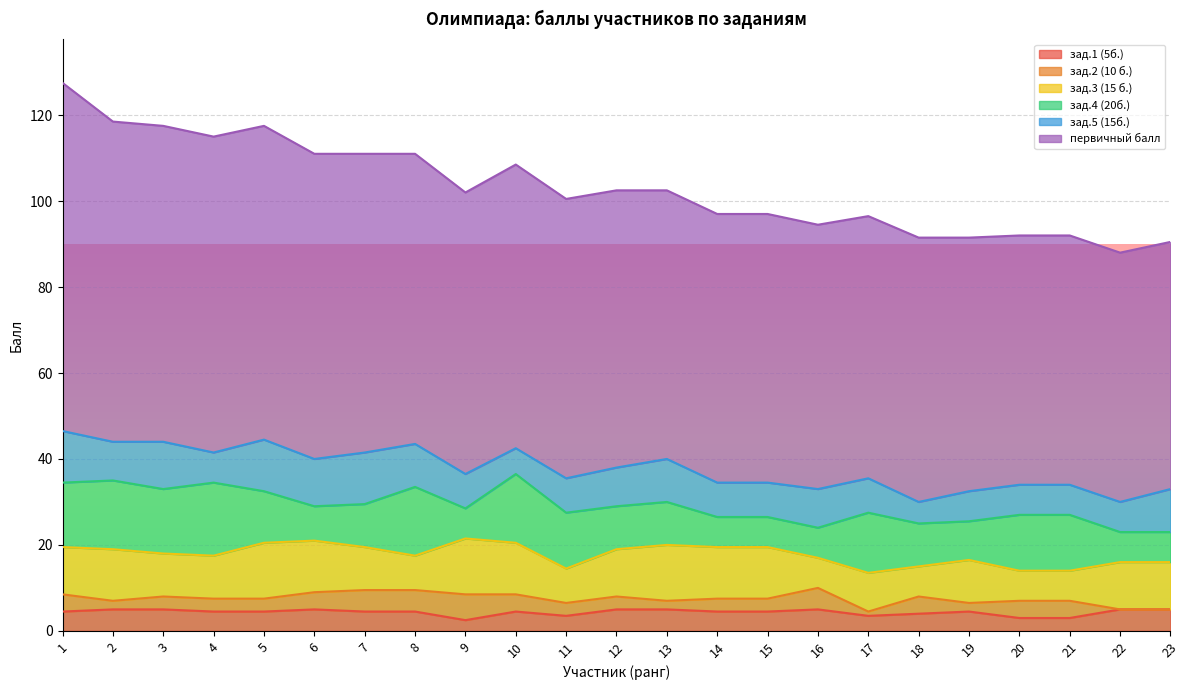

What is the value of the зад.5 (15б.) point at the 20th from the left?

7.0